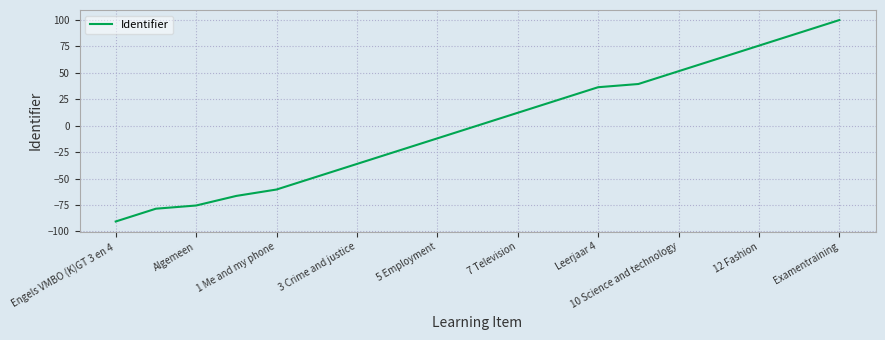

What is the maximum value shown in the chart?

100.0